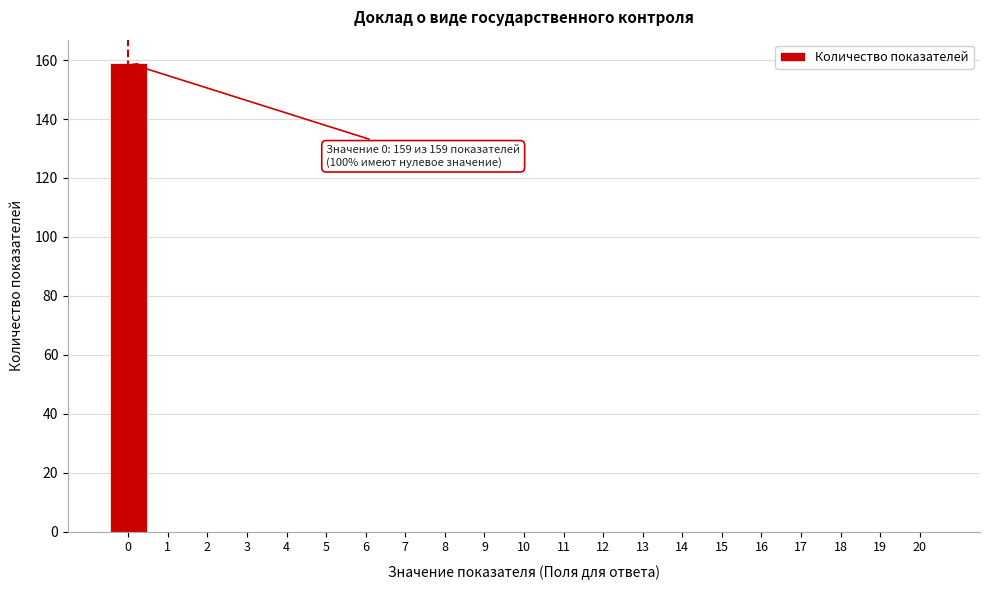

Which range on the x-axis has the tallest bar?

-0.5 to 0.5